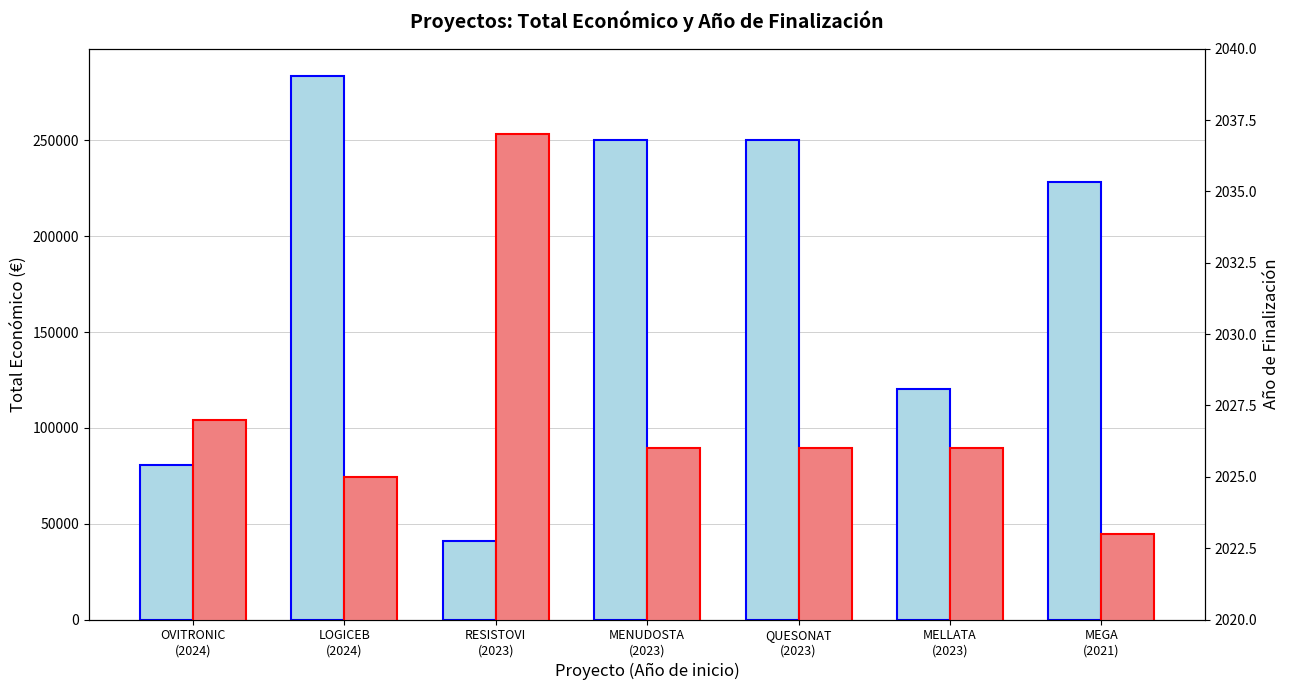

The Año de finalización series shows 1235 at MEGA
(2021). True or false?

False